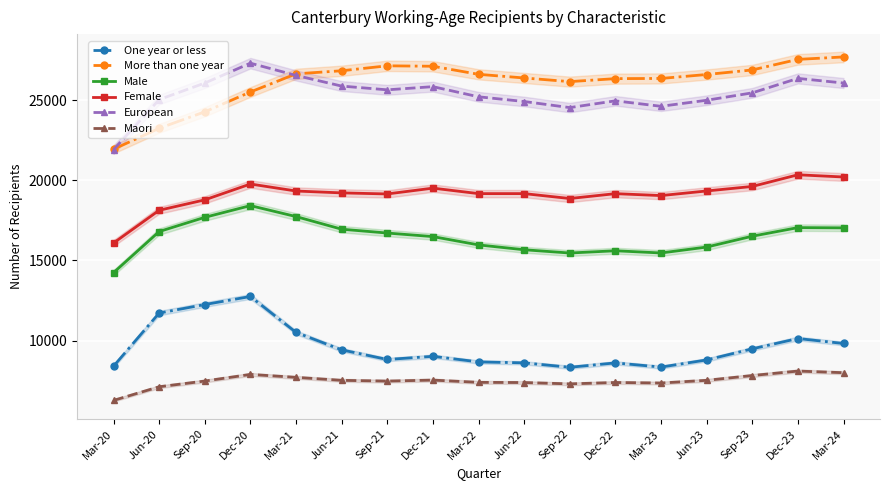

What is the minimum value shown in the chart?

6258